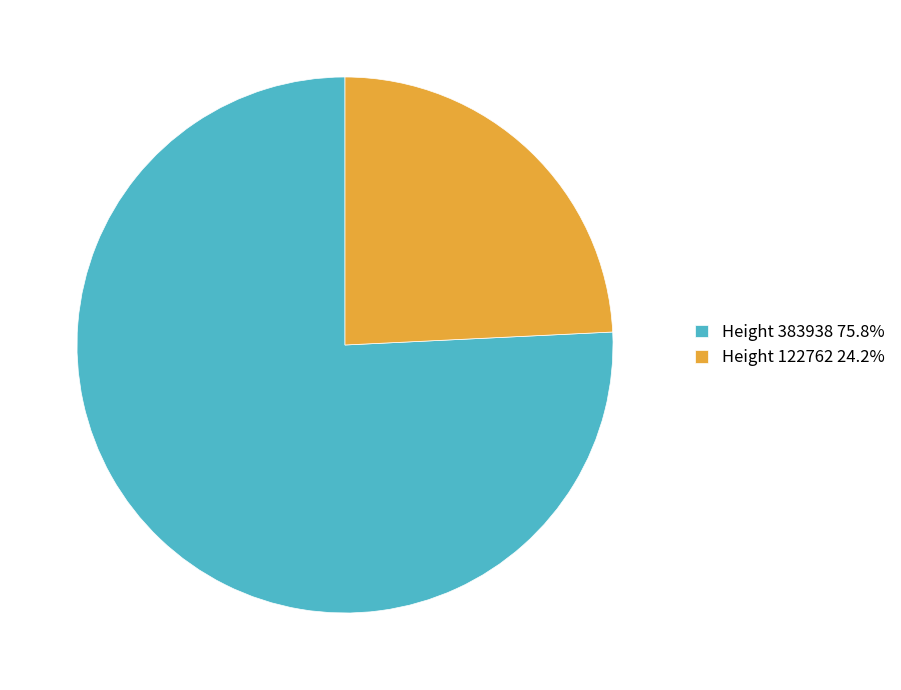

Does any single category account for the majority?

Yes